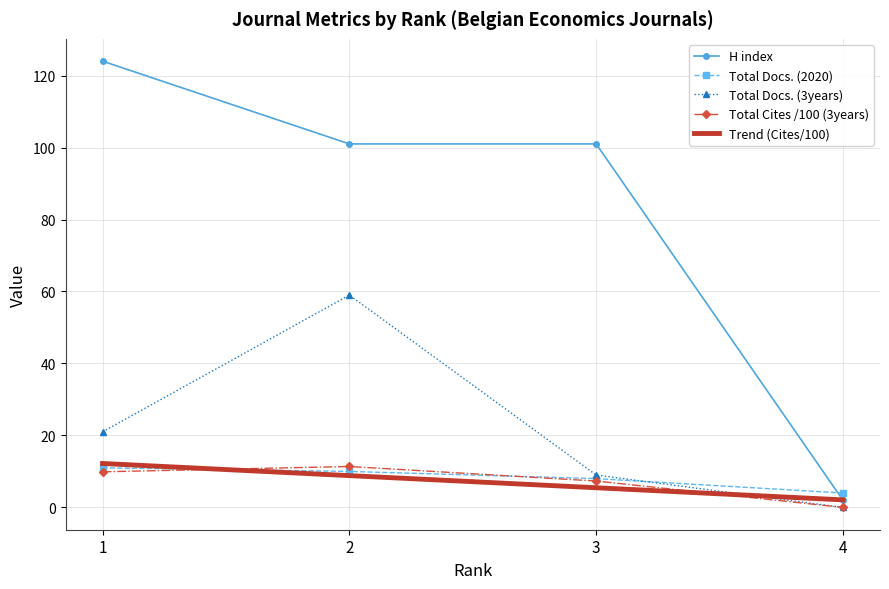

Which series ends up on top after the final intersection of Total Cites (3years) and Total Docs. (2020)?

Total Docs. (2020)